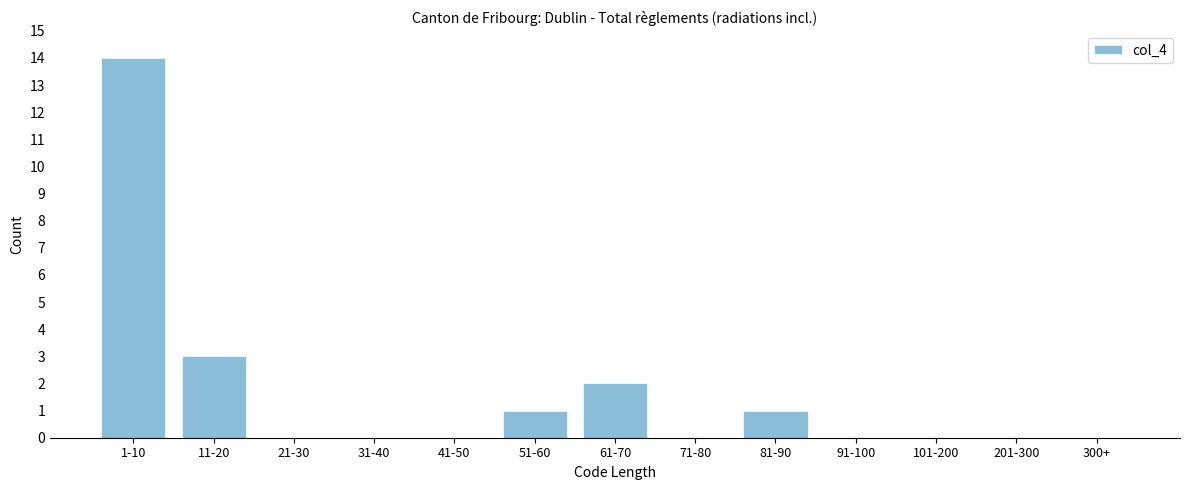

Reading left to right, list all the values displayed in this chart.

1-10=14	11-20=3	21-30=0	31-40=0	41-50=0	51-60=1	61-70=2	71-80=0	81-90=1	91-100=0	101-200=0	201-300=0	300+=0